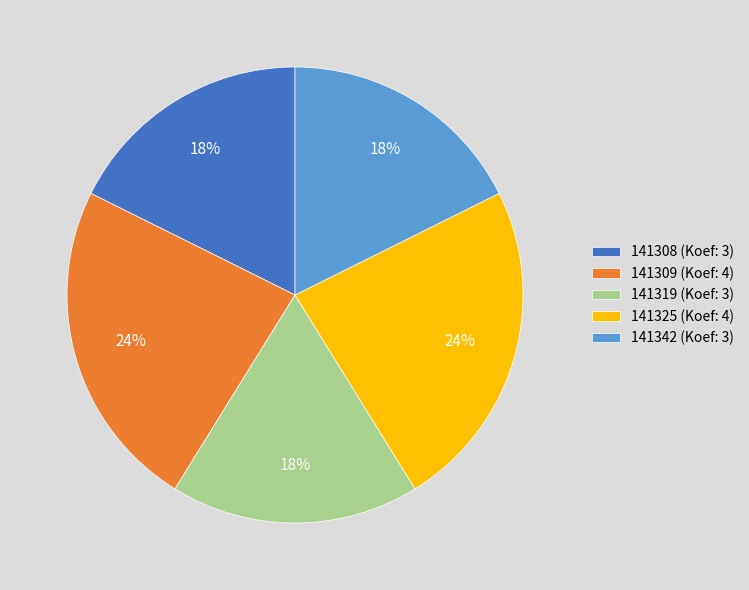

True or false: 141309 accounts for 24% of the total.

True